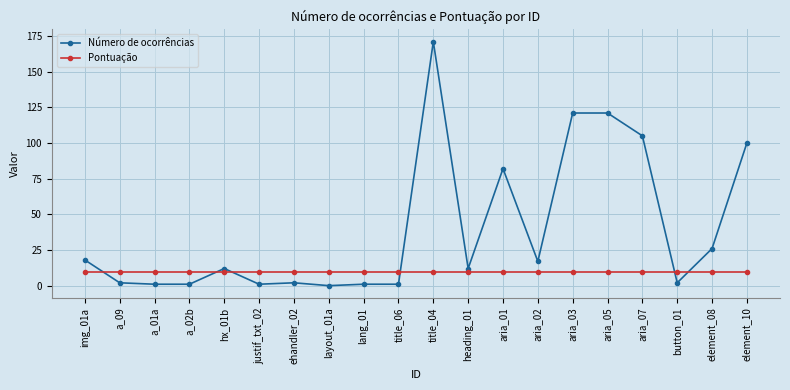

What is the approximate value of Pontuação at aria_07?

9.6